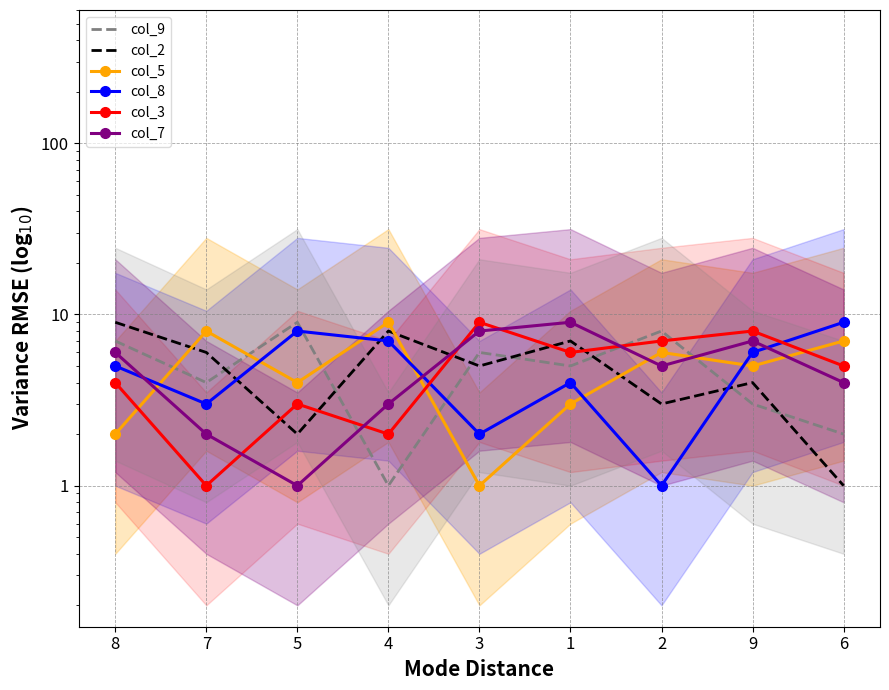

What are all the series names shown in the legend?

col_9, col_2, col_5, col_8, col_3, col_7